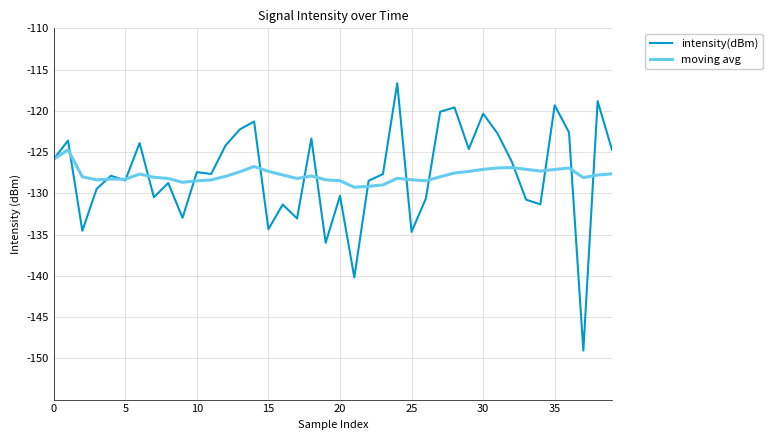

After their last crossing, which series has the higher values: intensity(dBm) or moving avg?

intensity(dBm)